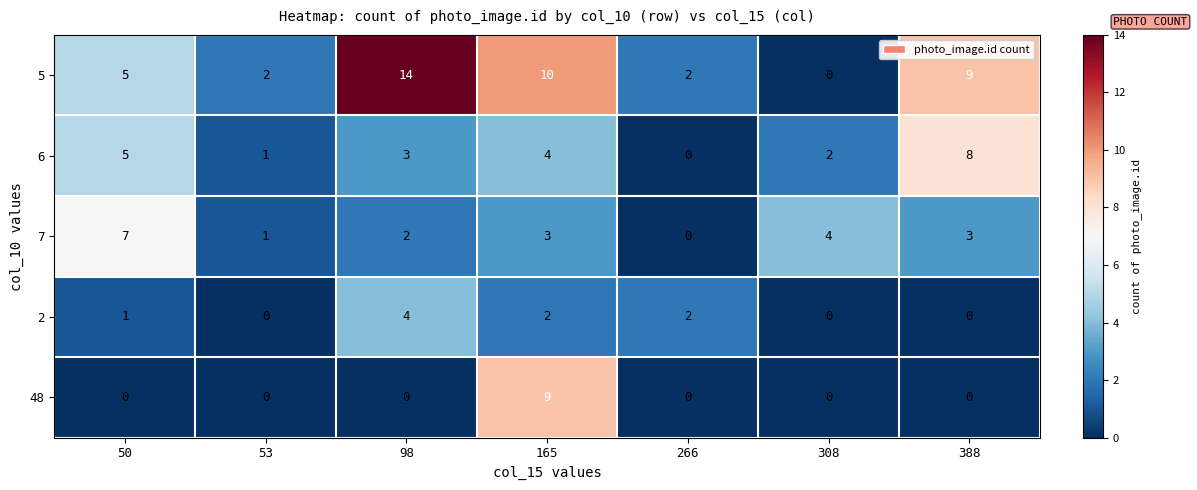

Is it true that 5 equals 9 at 388?

True